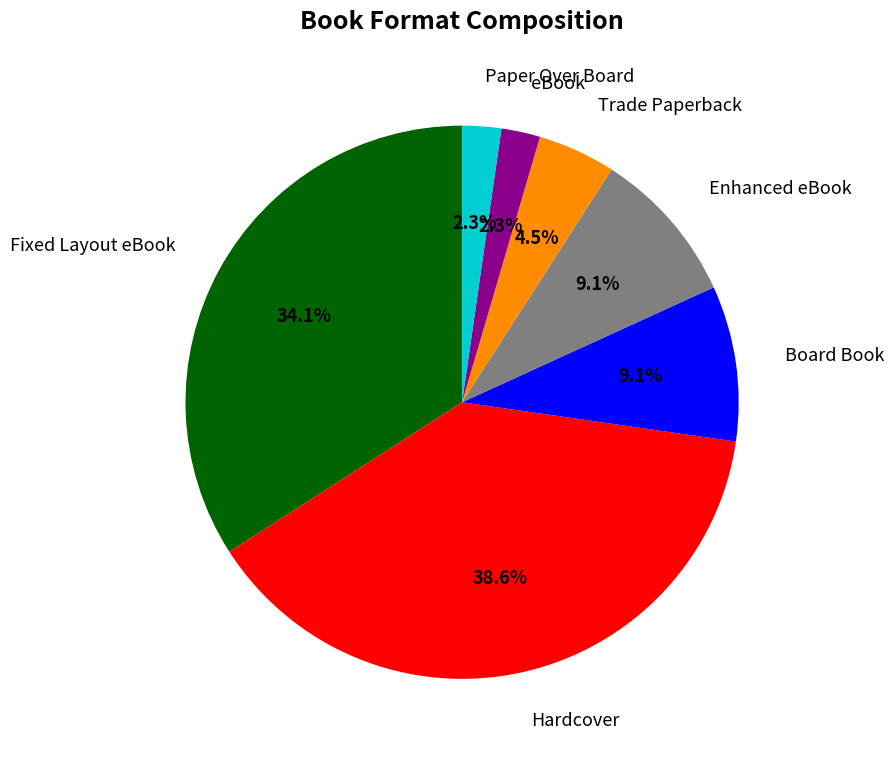

Is there a majority slice in this chart?

No